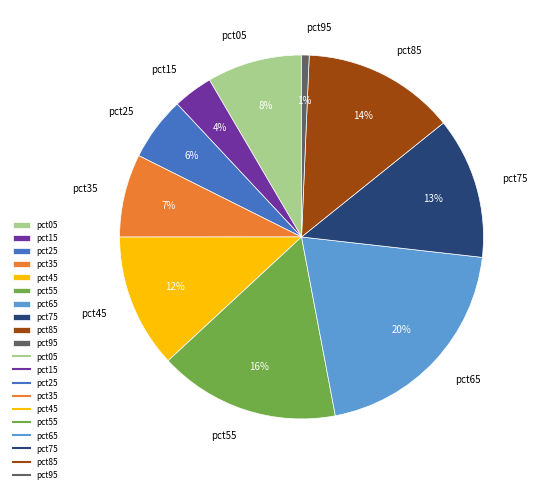

To the nearest percent, what percentage of the pie is pct95?

1%